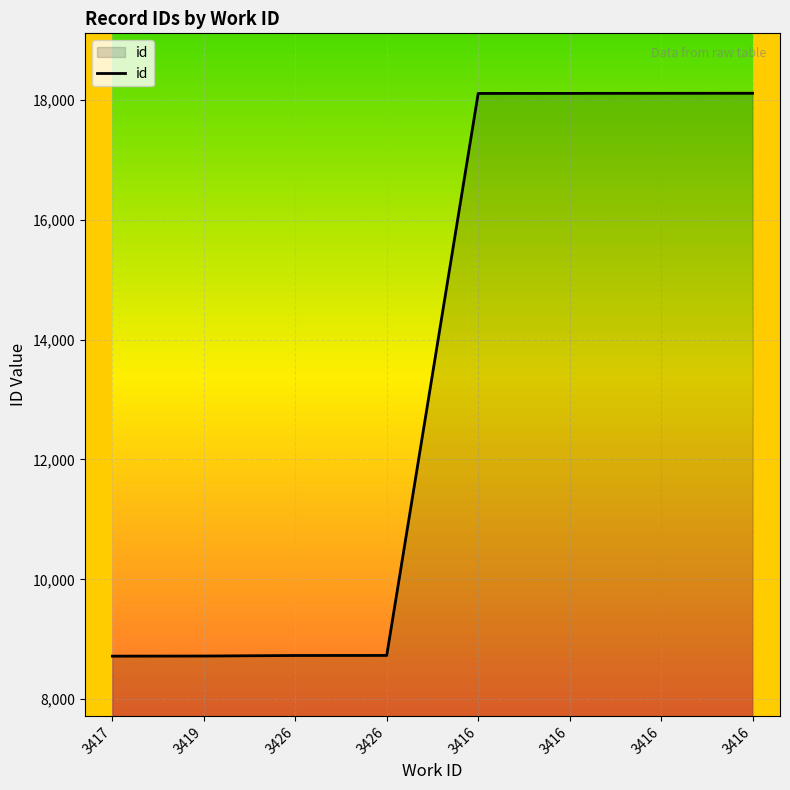

How many distinct data groups are displayed?

1